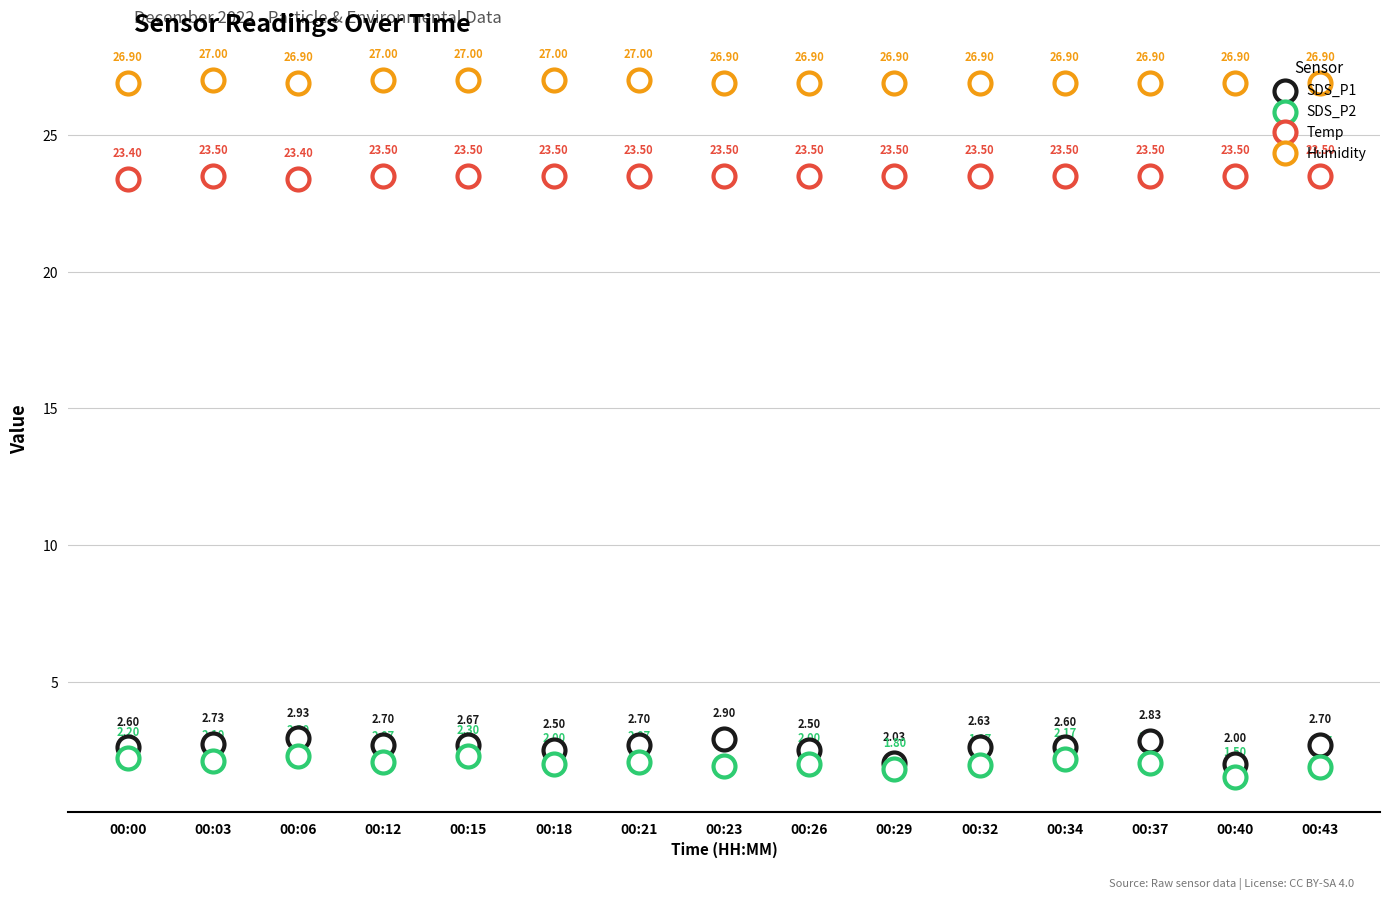

Is the value of SDS_P1 at 00:21 greater than the value of Humidity at 00:21?

No